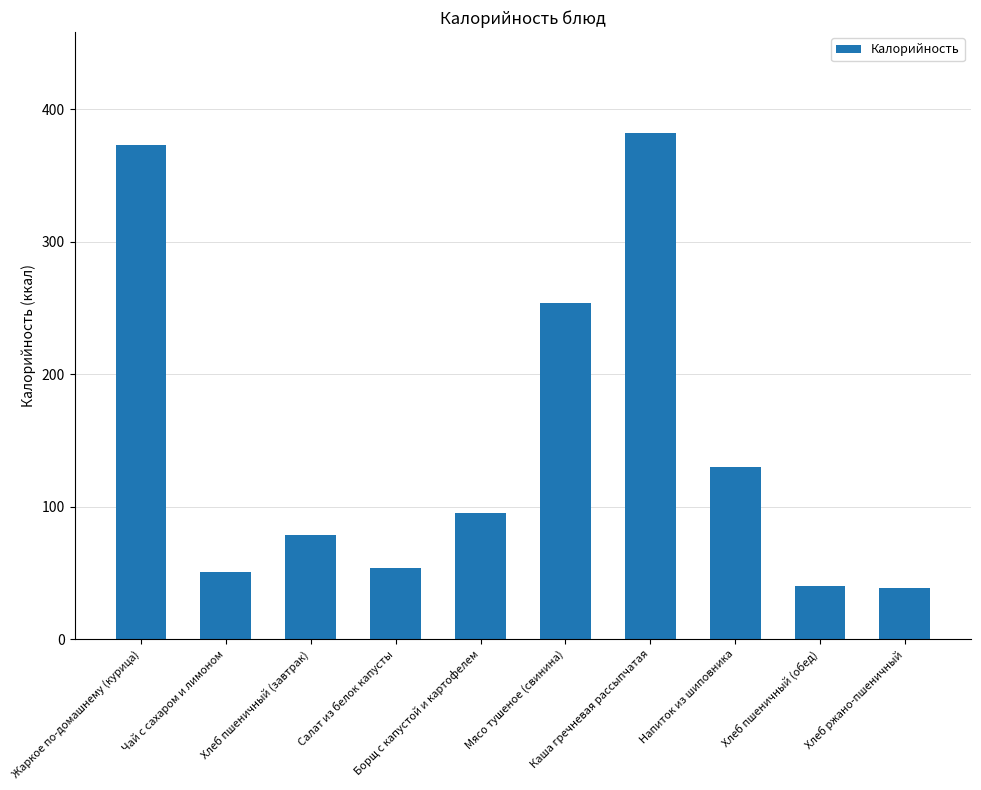

How many data points does each series have?

10